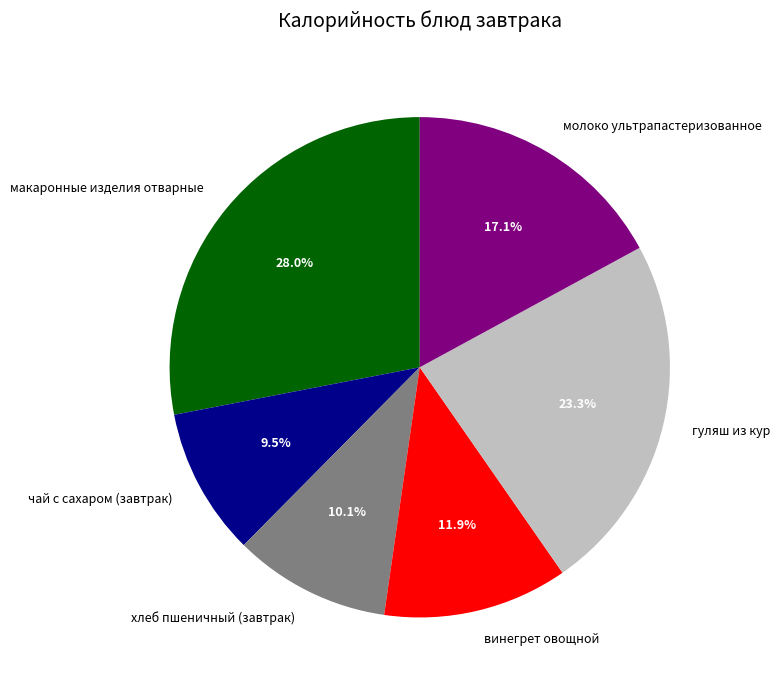

Between чай с сахаром (завтрак) and винегрет овощной, which is larger?

винегрет овощной